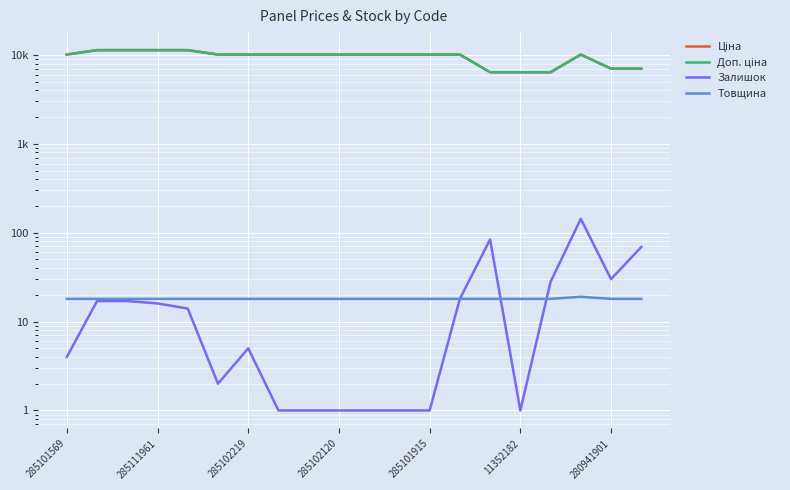

Rank the series by their maximum value, from highest to lowest.

Ціна, Доп. ціна, Залишок, Товщина